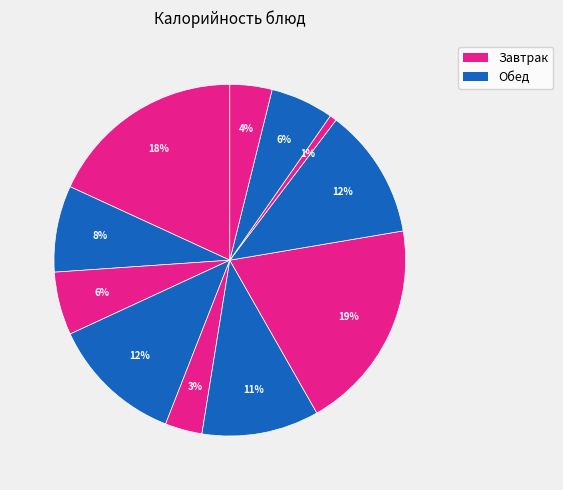

Count the number of slices in the pie.

11